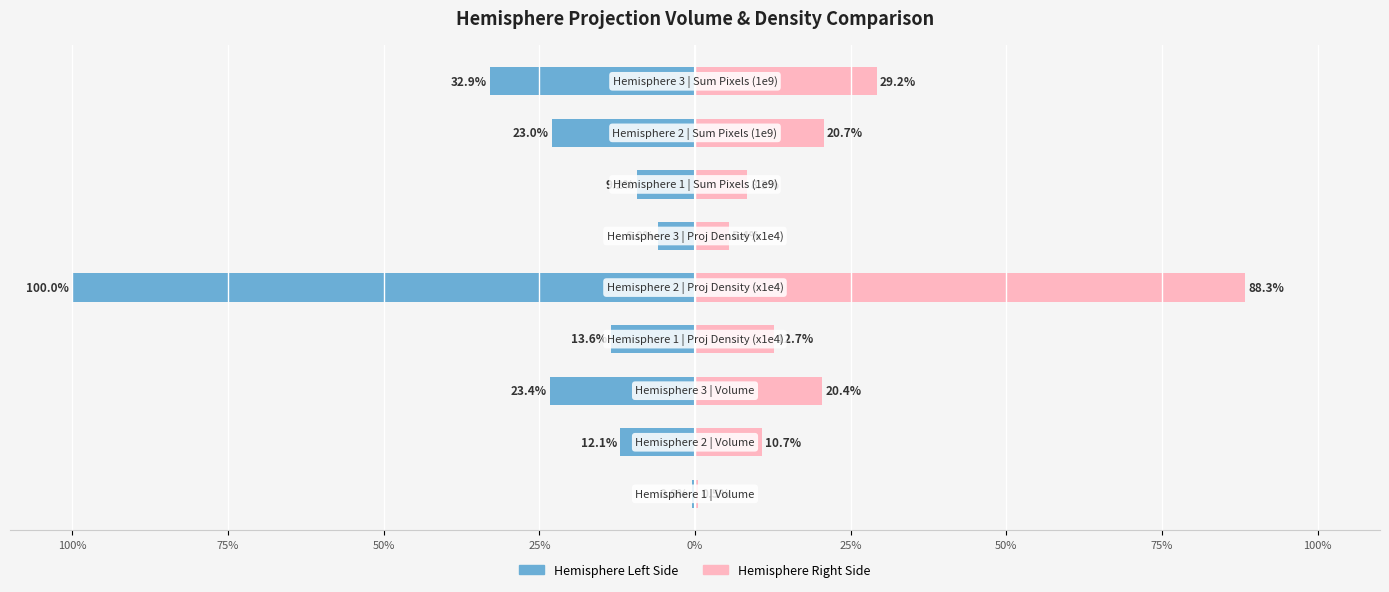

Does the chart contain stacked bars?

No